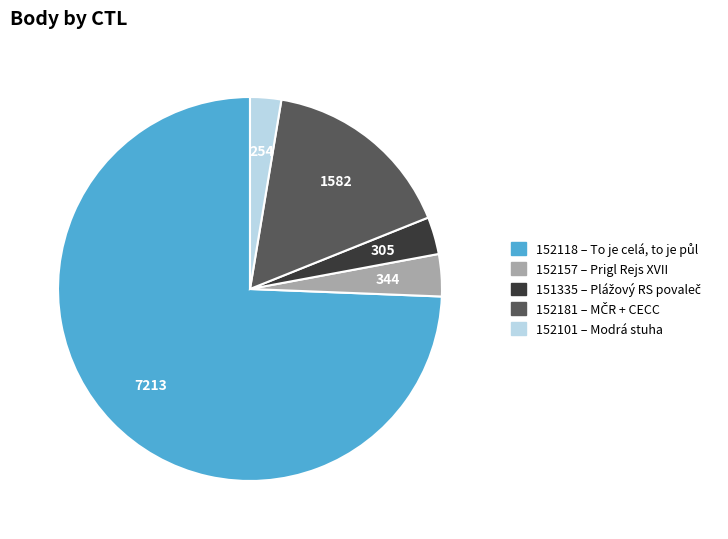

Is it true that 152181 is 16% of the pie?

True